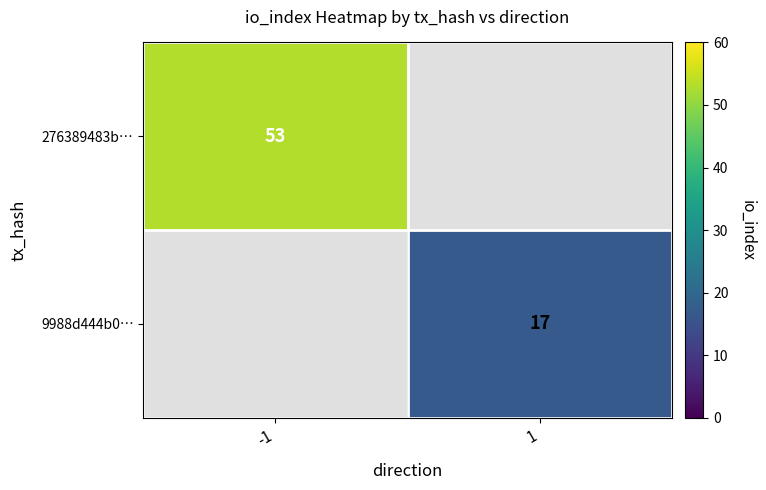

The value of 276389483b… at -1 is 33. True or false?

False